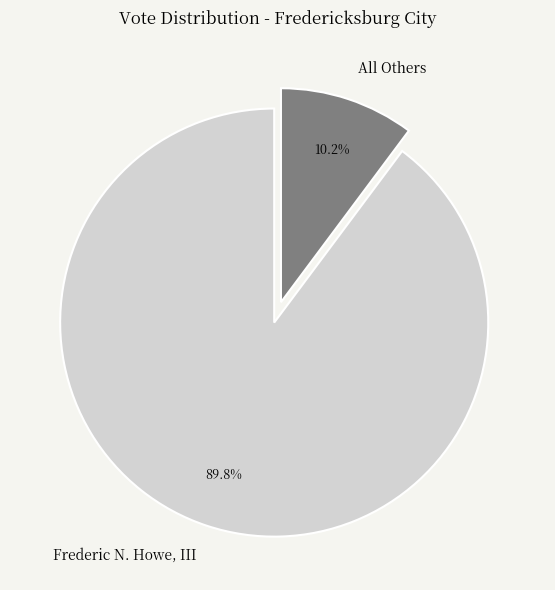

What is the majority slice?

Frederic N. Howe, III